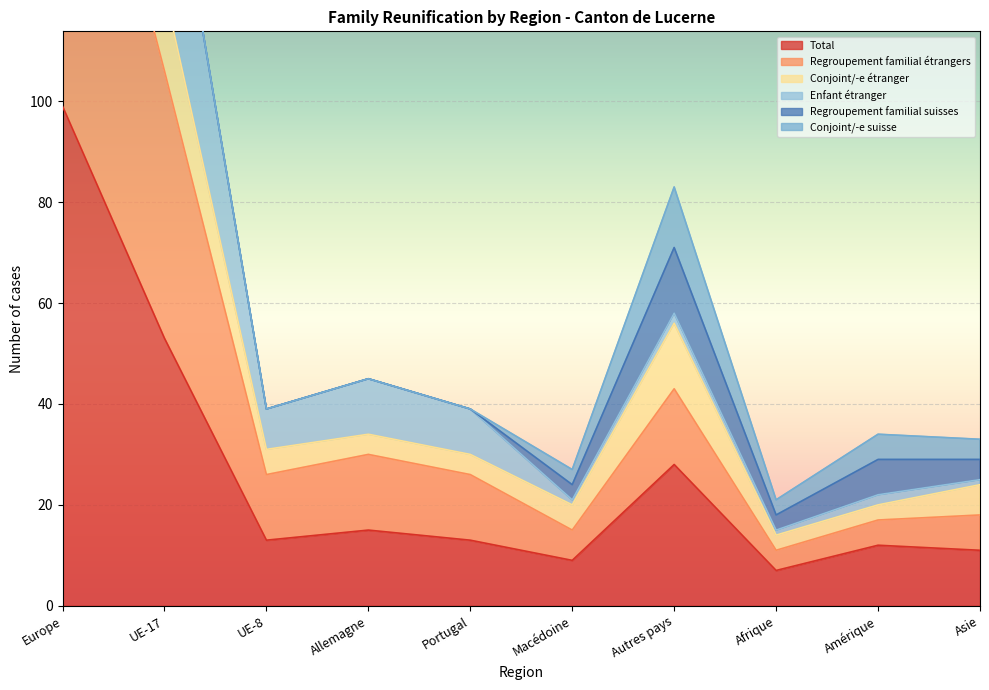

Where is Regroupement familial étrangers nearest to the value 142?

UE-17